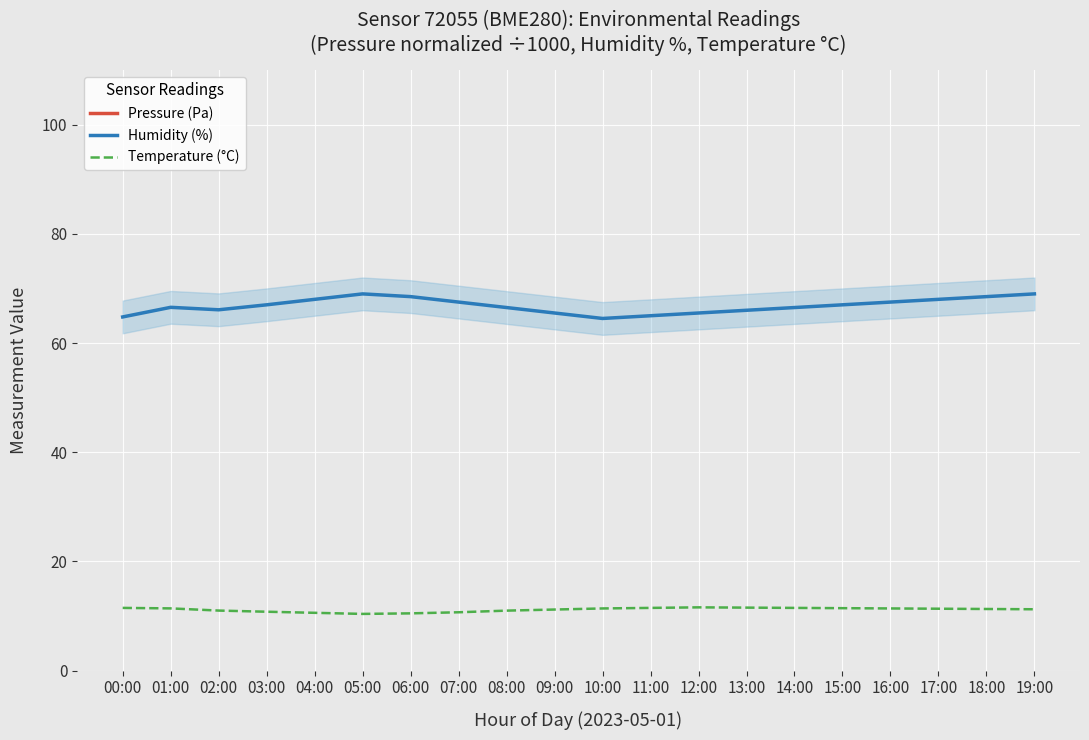

Is this an area chart (filled region under the line)?

No